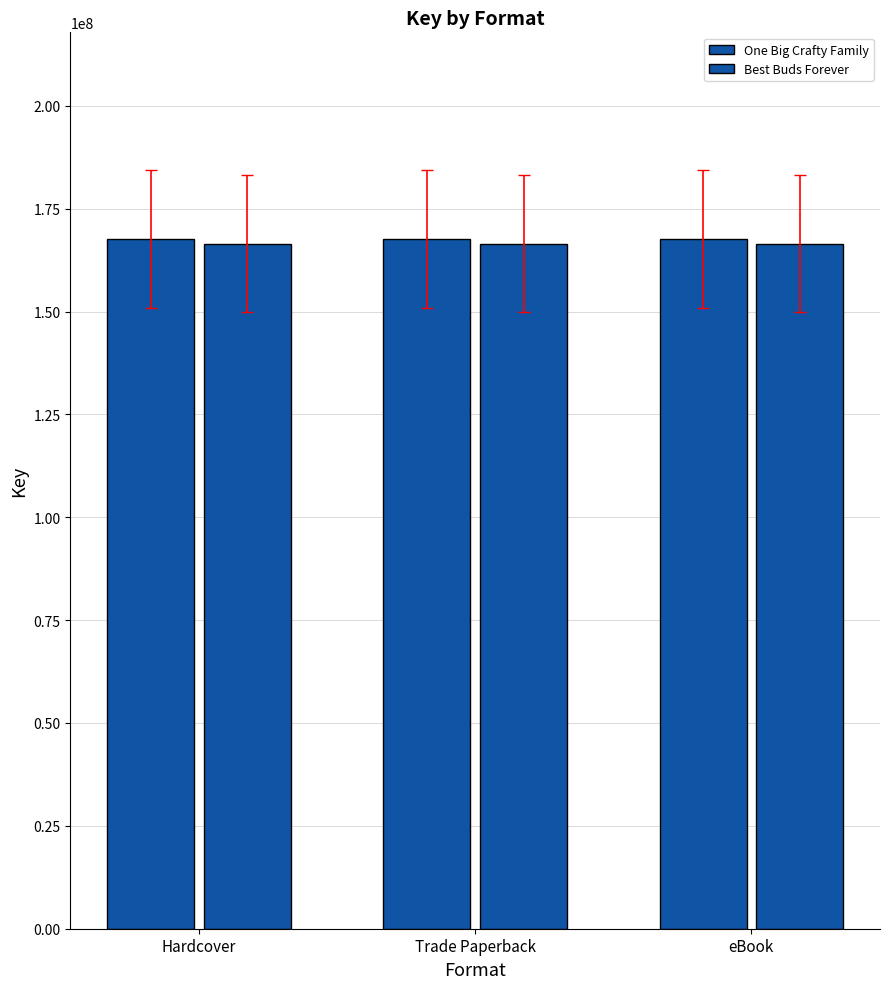

Between Trade Paperback and Hardcover, which is larger?

Trade Paperback